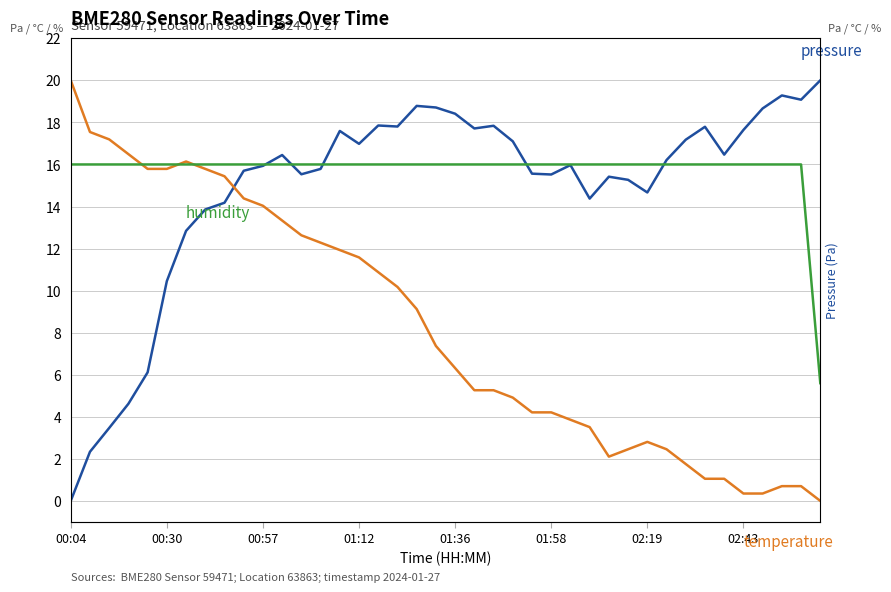

What is the spread (max minus min) of values at 01:12?

5.4